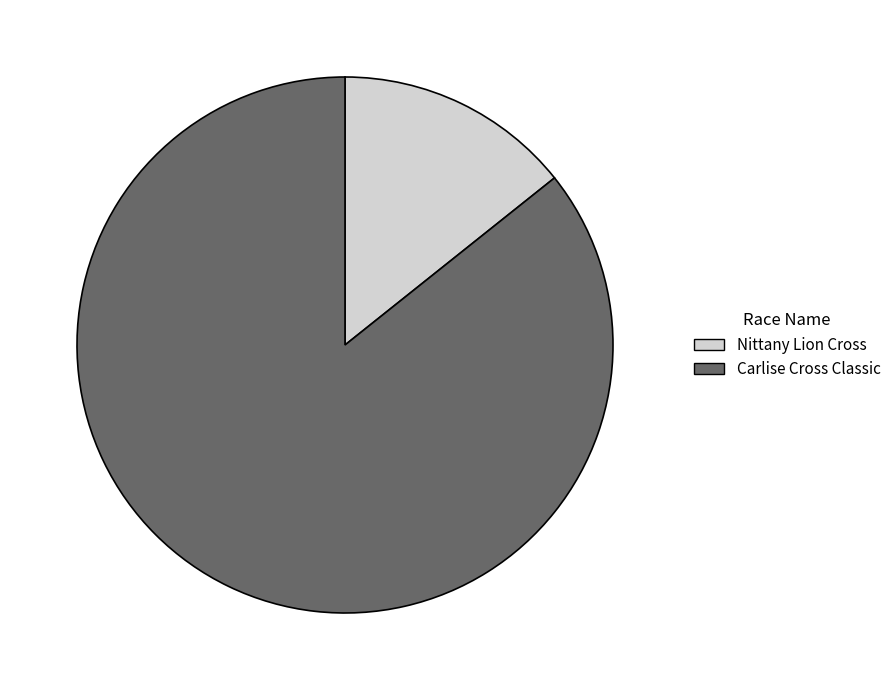

What is the smallest slice in the pie chart?

Nittany Lion Cross